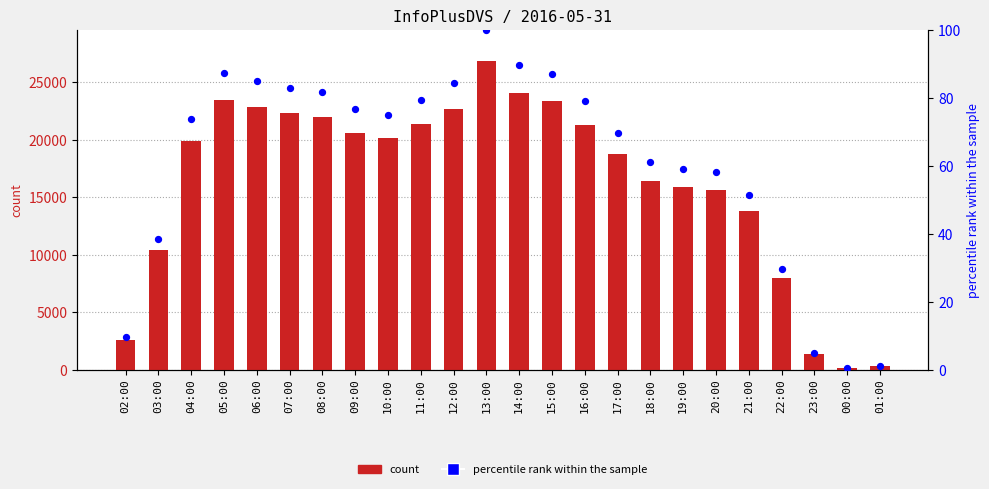

Is the value of InfoPlusDVS at 16:00 greater than the value of percentile rank within the sample at 08:00?

Yes